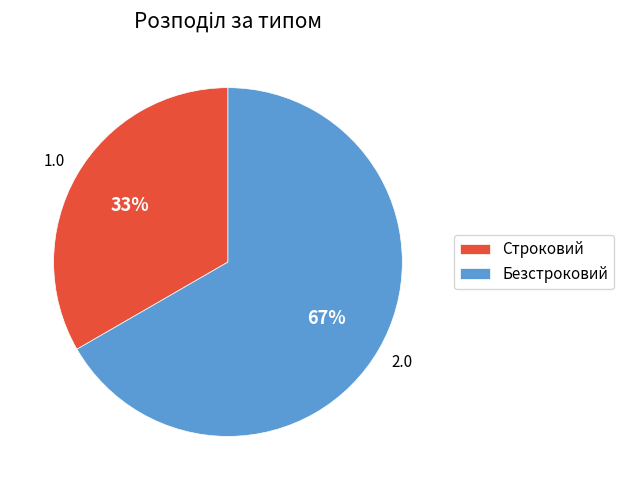

How many segments does this pie chart have?

2